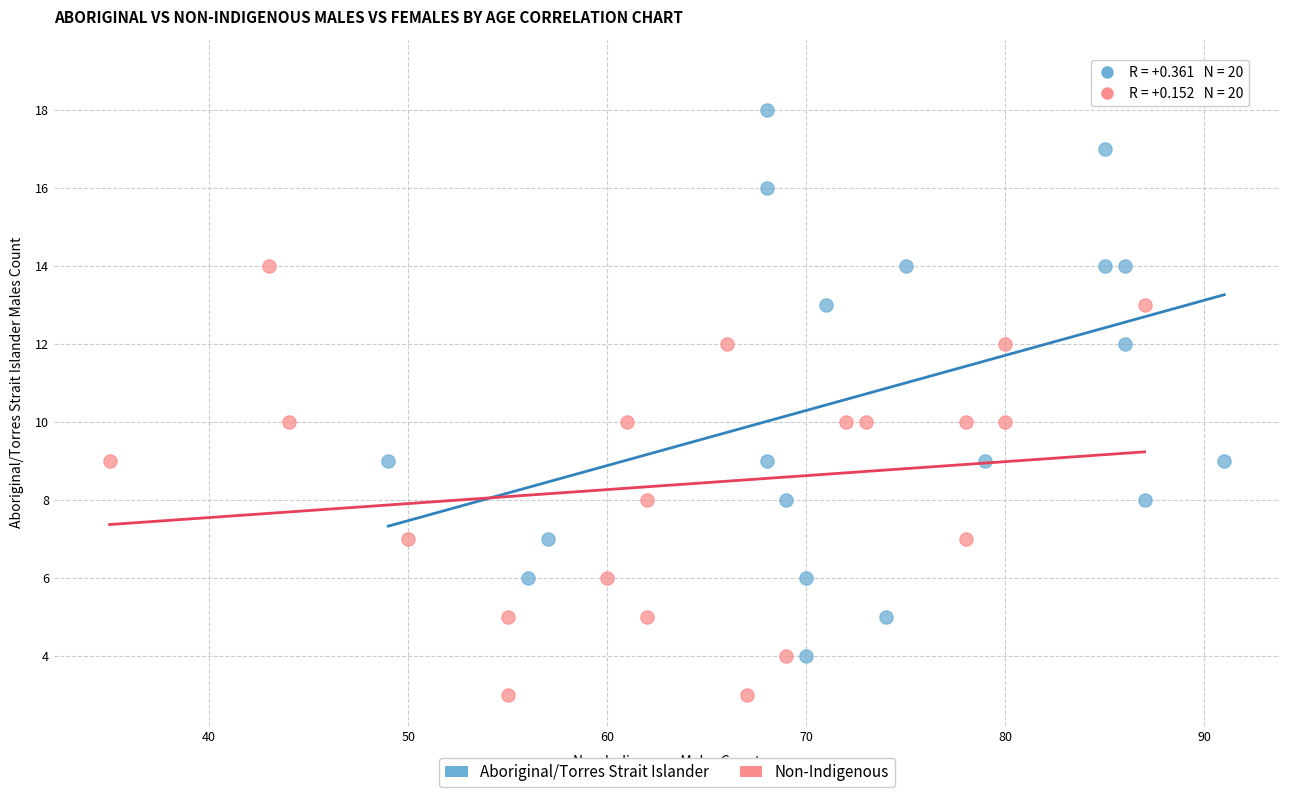

Which series has the largest Y range (max minus min)?

Aboriginal/Torres Strait Islander